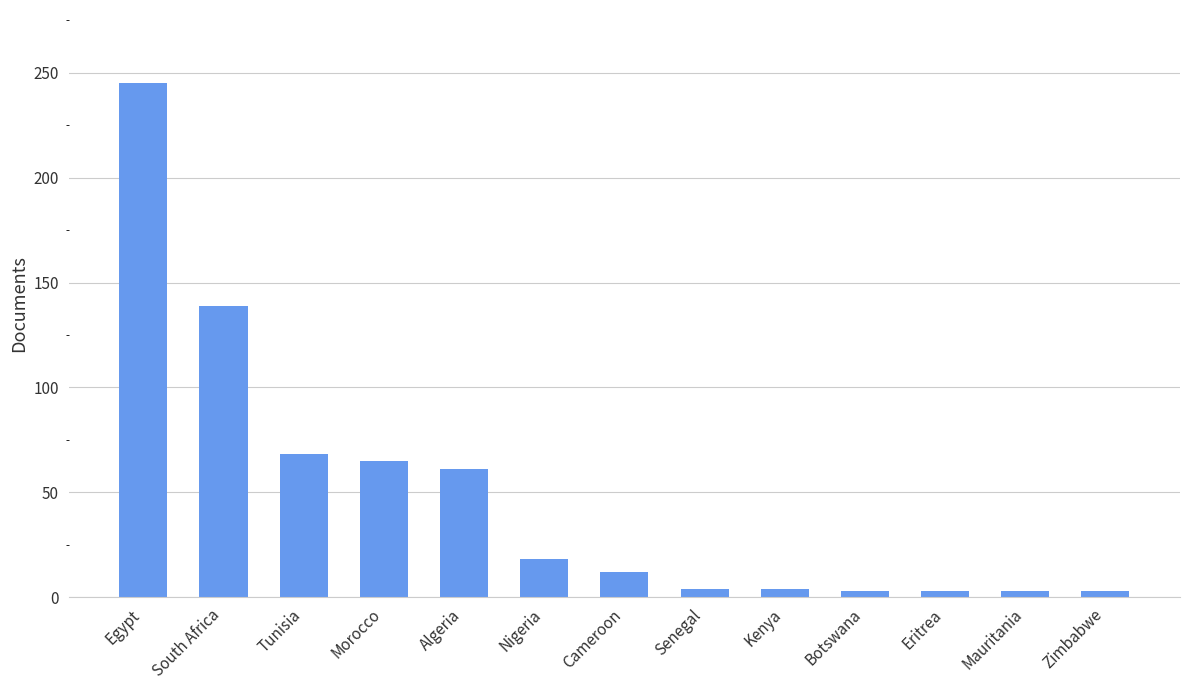

At which label does the data first exceed 12?

Egypt